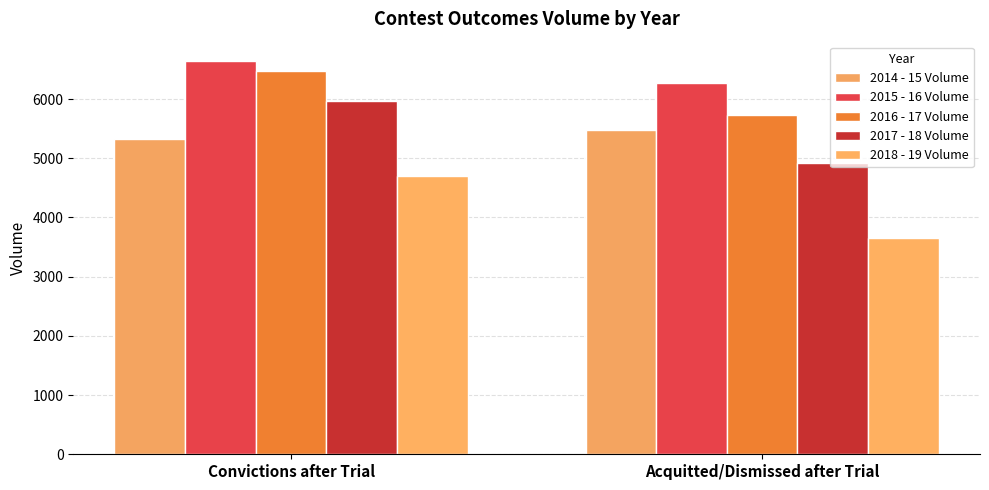

At how many categories does at least one series exceed 4446?

2